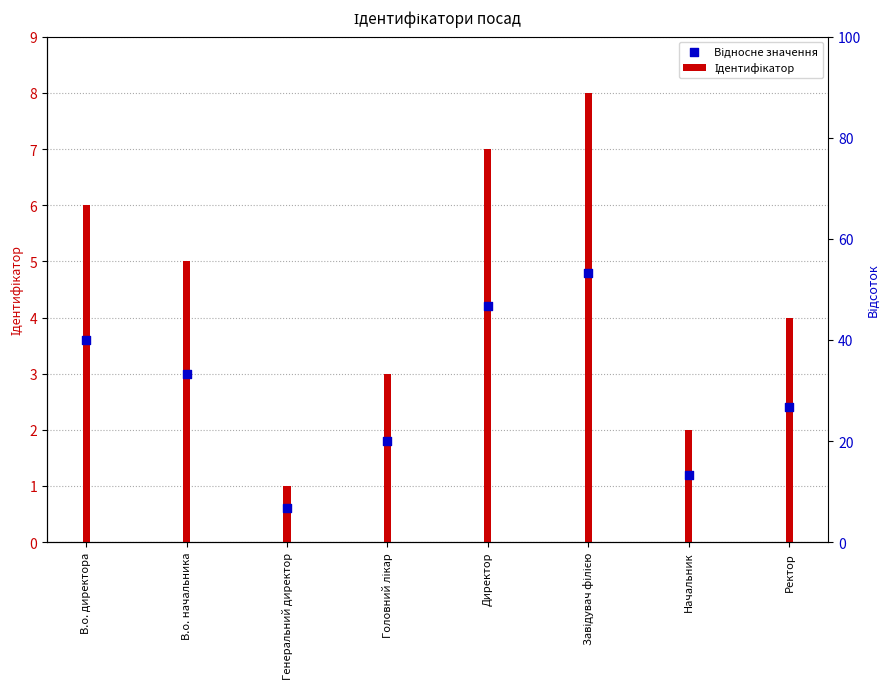

What are all the series names shown in the legend?

Ідентифікатор, Відносне значення